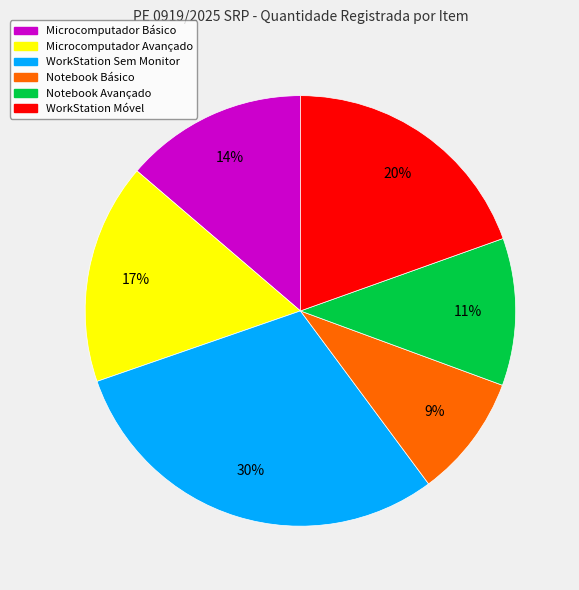

Rank the categories by value from highest to lowest.

WorkStation Sem Monitor, WorkStation Móvel, Microcomputador Avançado, Microcomputador Básico, Notebook Avançado, Notebook Básico